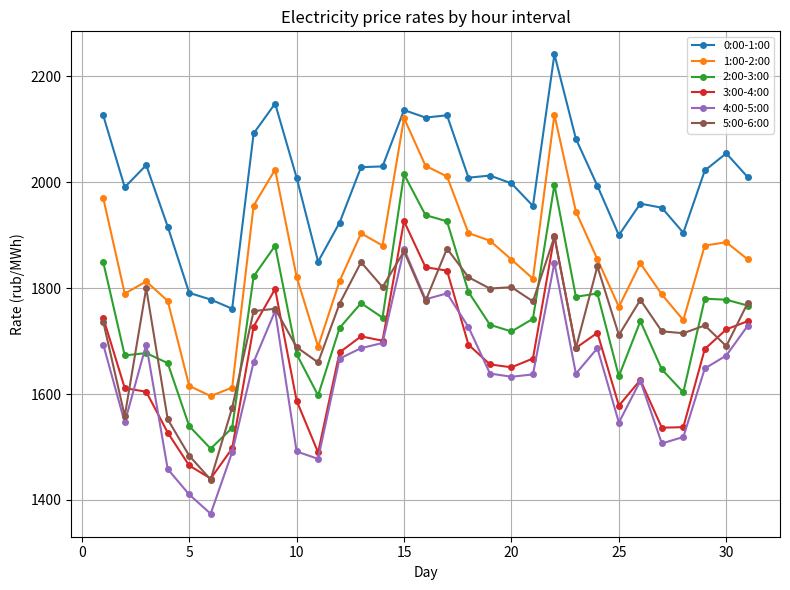

Which series has the largest range (max minus min)?

1:00-2:00